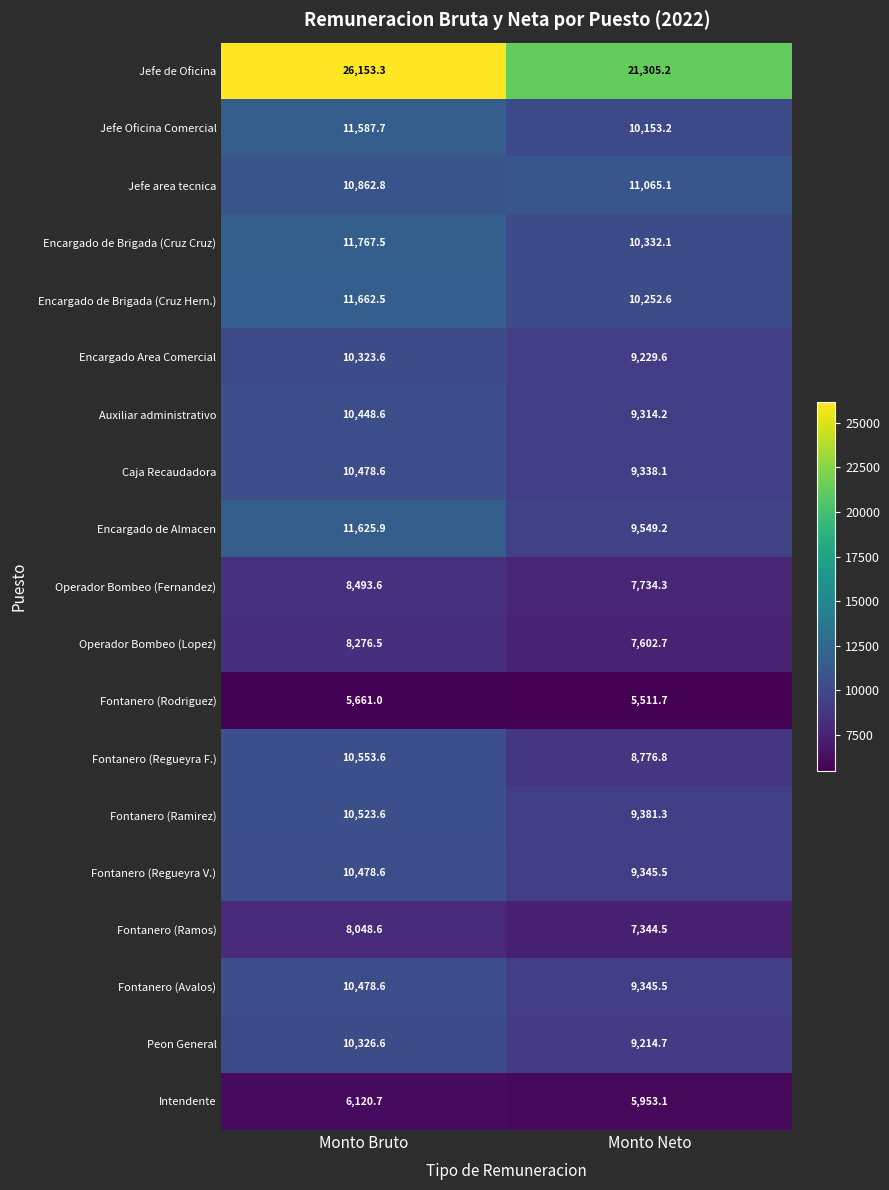

How many data points does each series have?

2